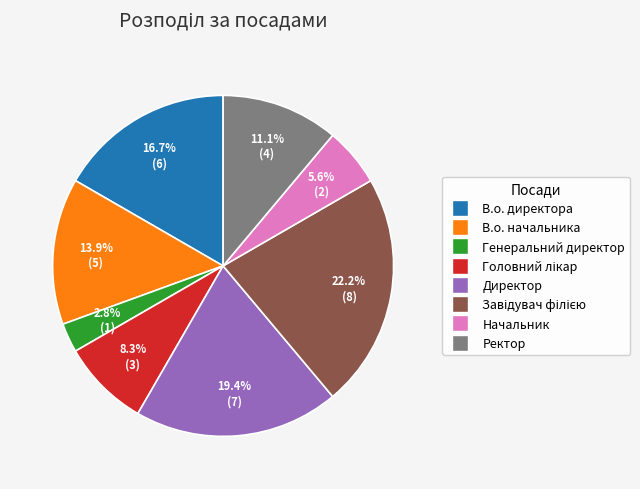

True or false: Начальник accounts for 6% of the total.

True